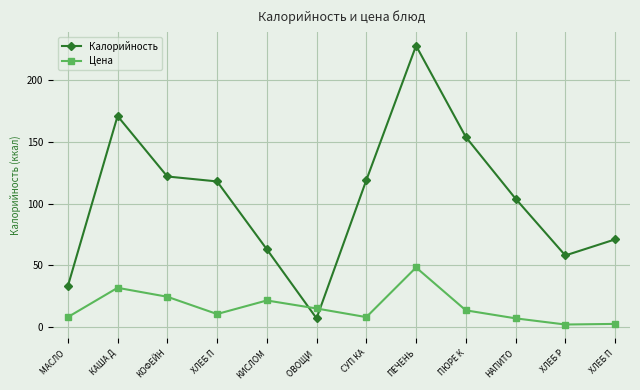

What are all the series names shown in the legend?

Калорийность, Цена